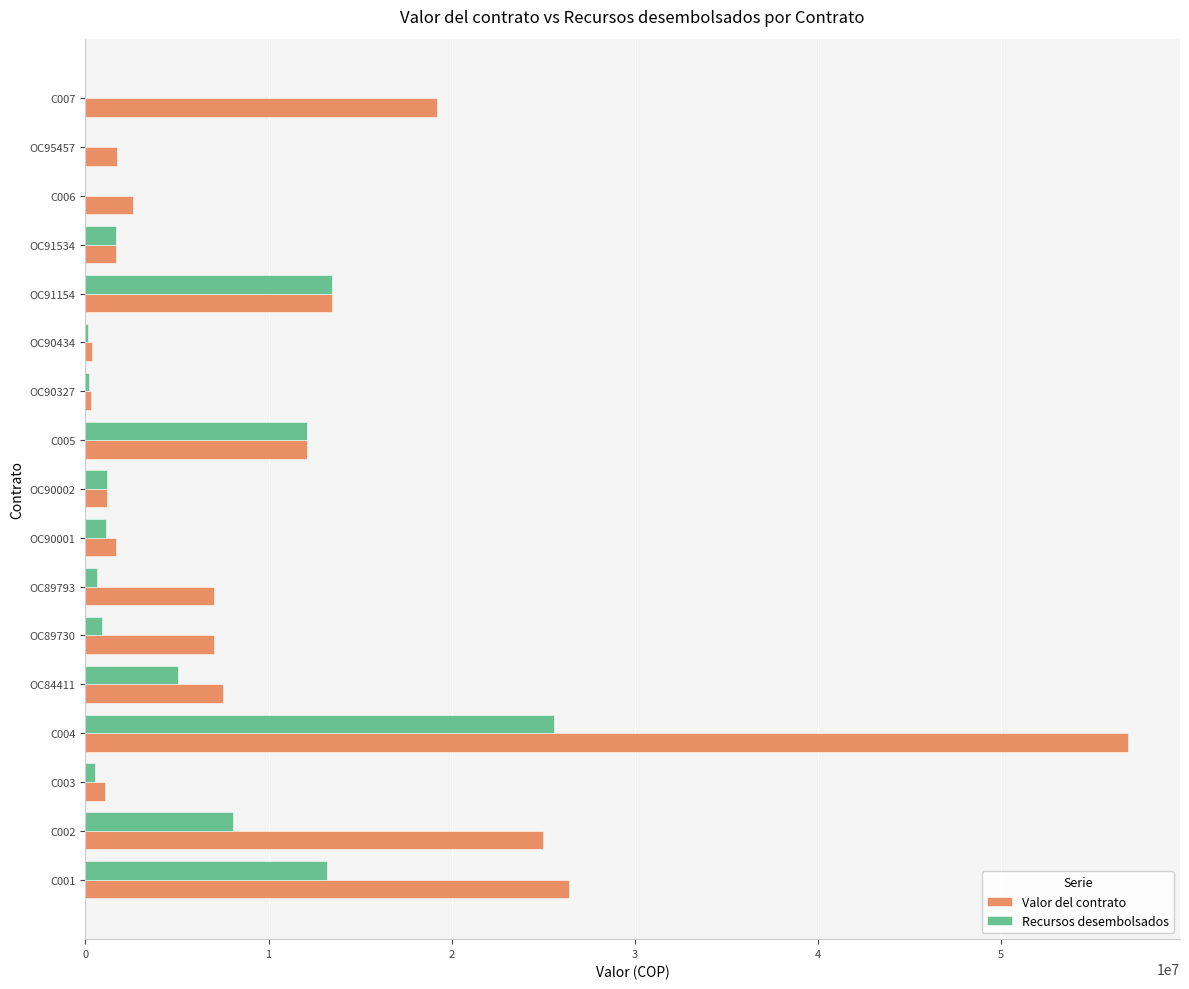

Which series changed the most between C002 and C003?

Valor del contrato